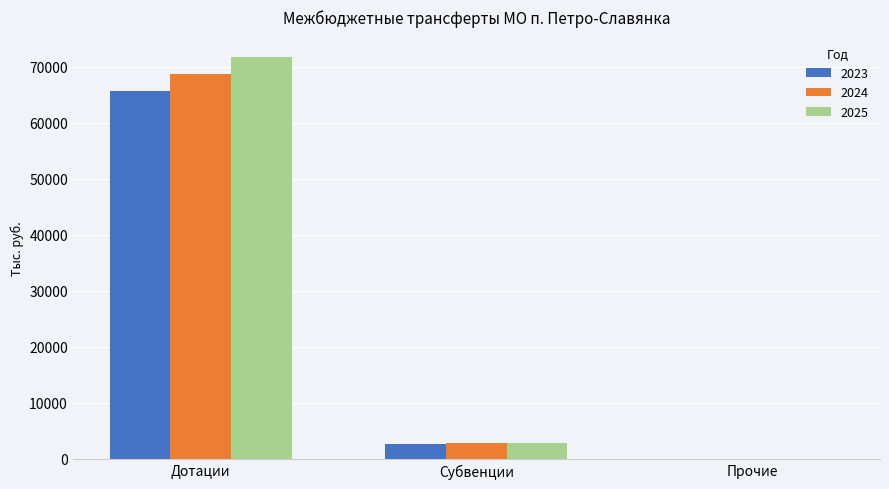

True or false: 2023 has a value of 0.0 at Прочие.

True